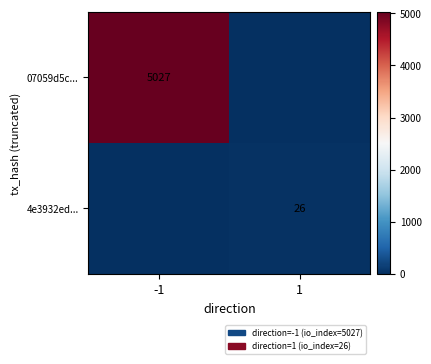

True or false: 07059d5c... has a value of 5027 at -1.

True